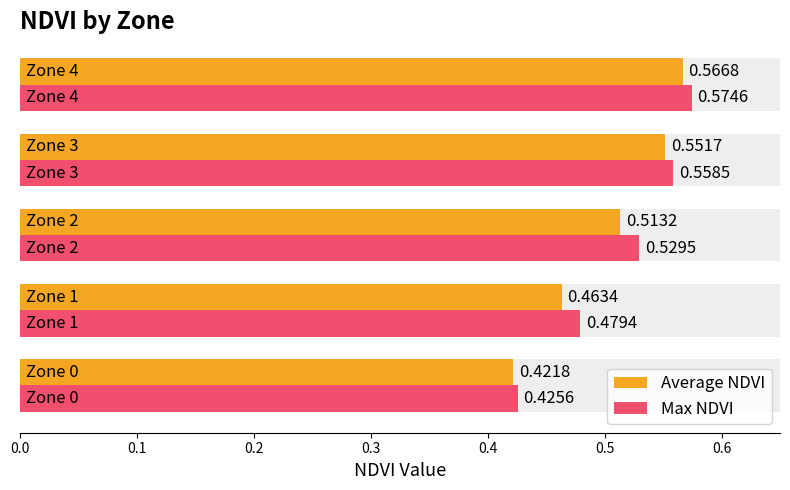

Which series changed the most between 0.3 and 0.4?

Max NDVI